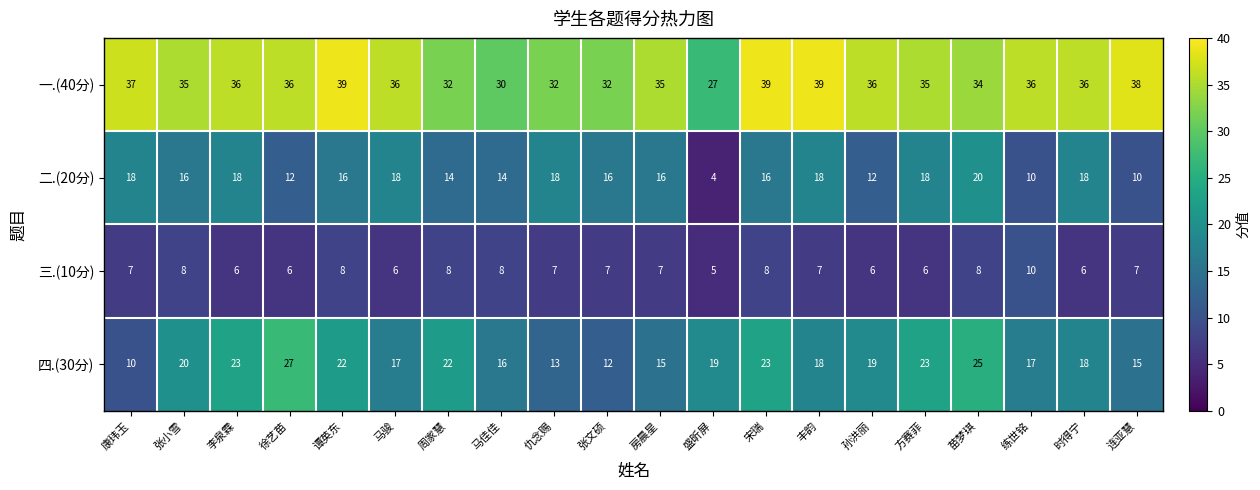

True or false: 一.(40分) has a value of 55 at 谭英东.

False